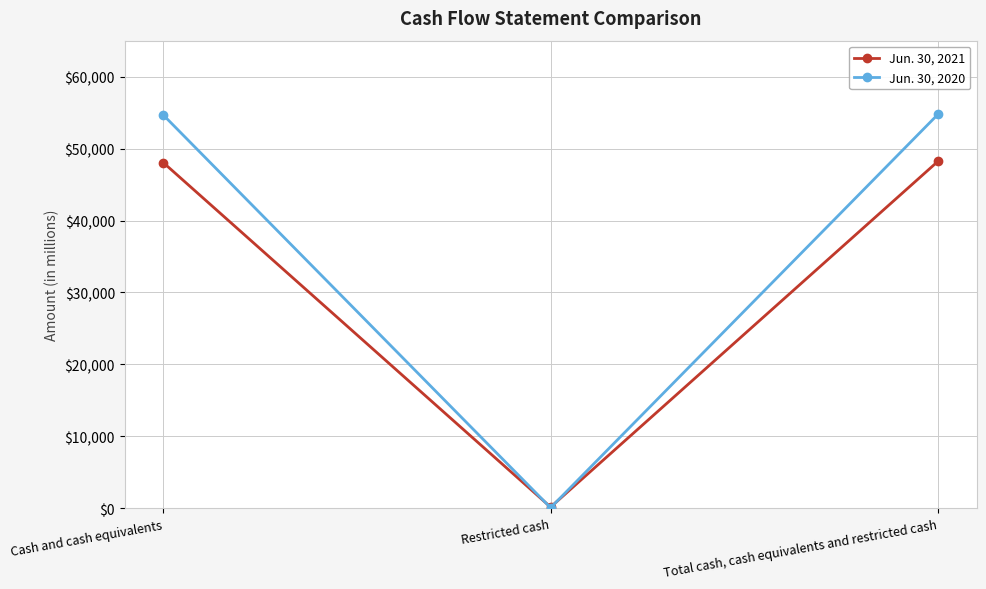

What is the difference between the highest and lowest values at Total cash, cash equivalents and restricted cash?

6527